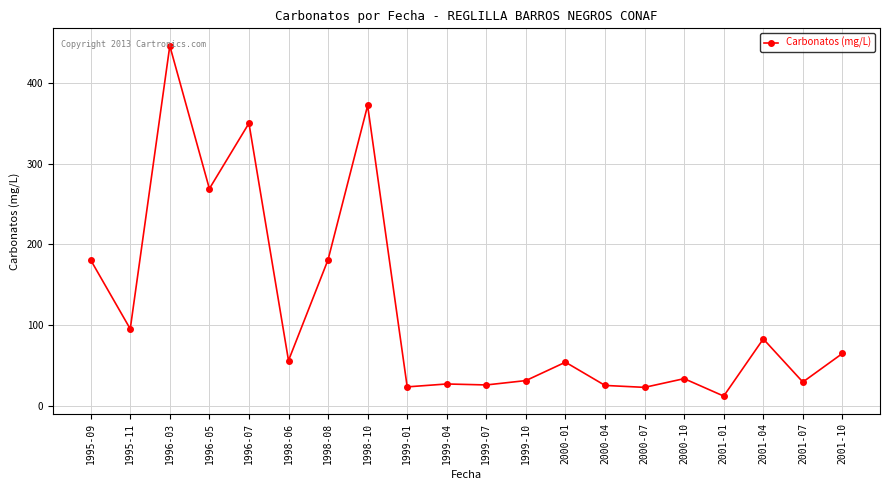

Where is the first local maximum?

1996-03